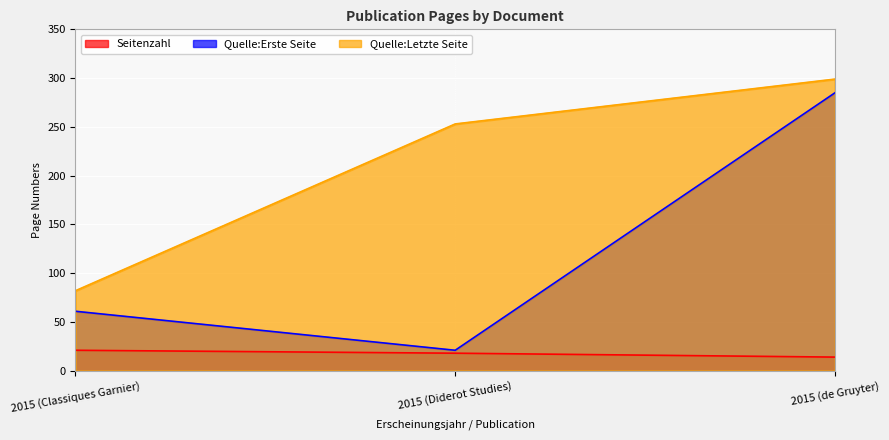

How many data points does each series have?

3